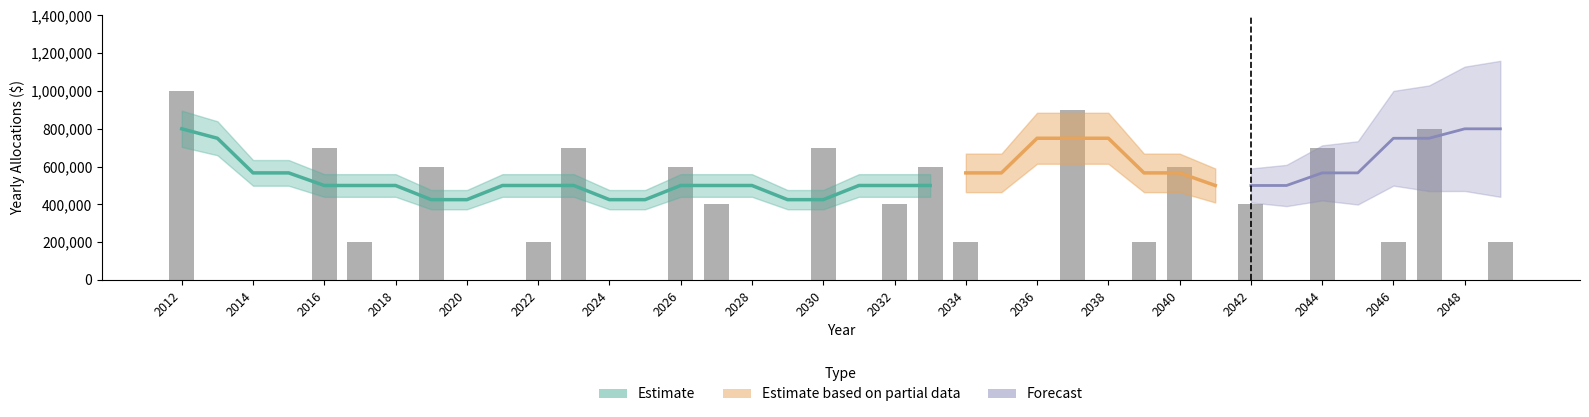

Which has a higher value, 2043 or 2042?

2042